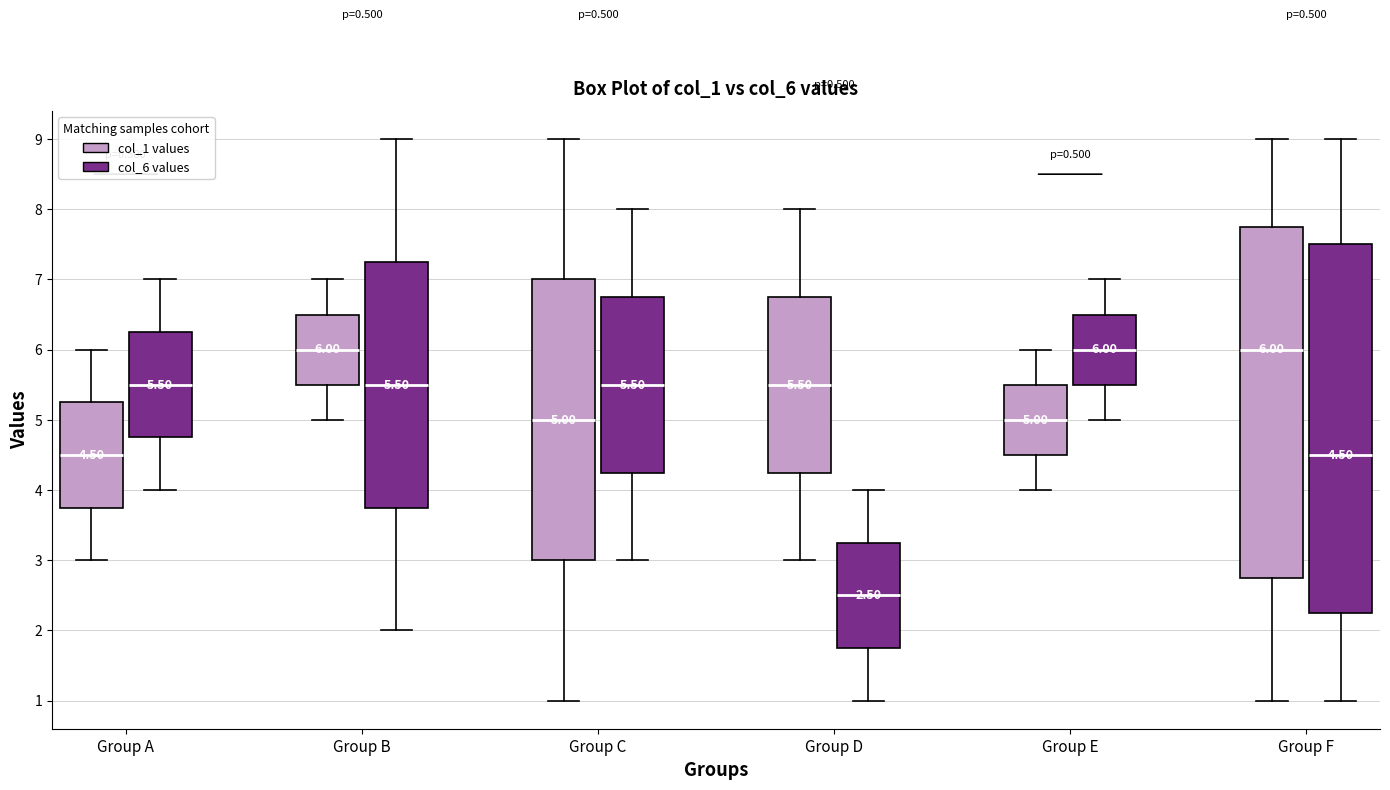

Which box has the lowest median line?

Group D (col_6 values)